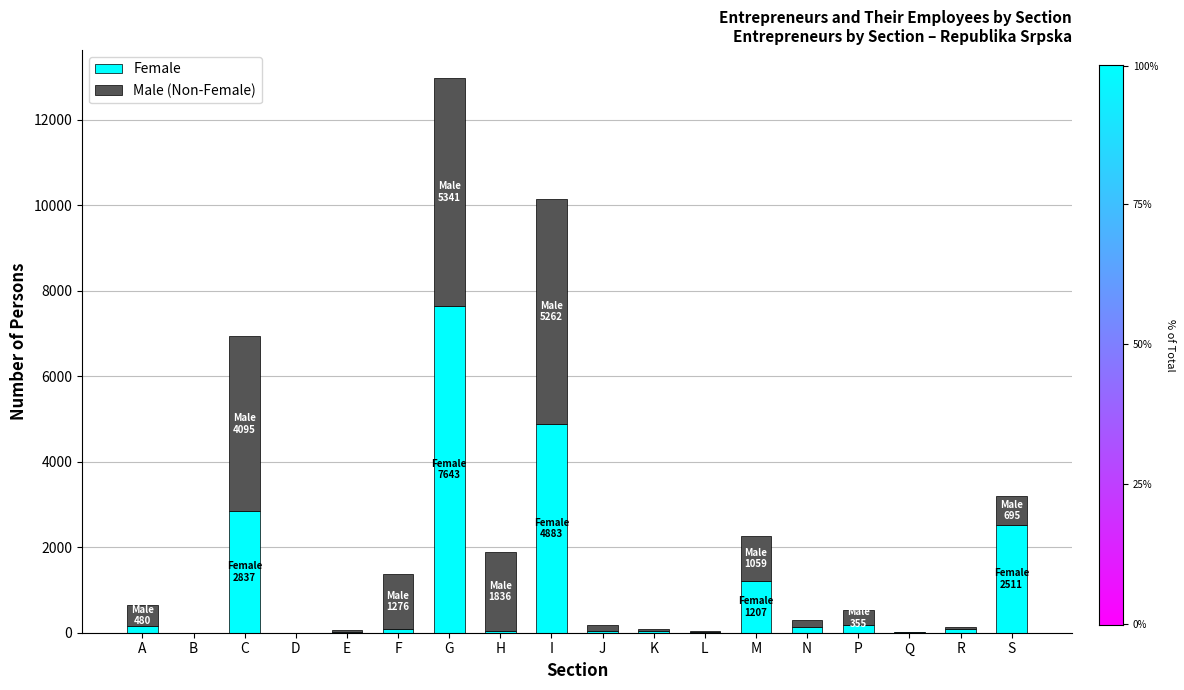

What is the total value across all series at G?

12984